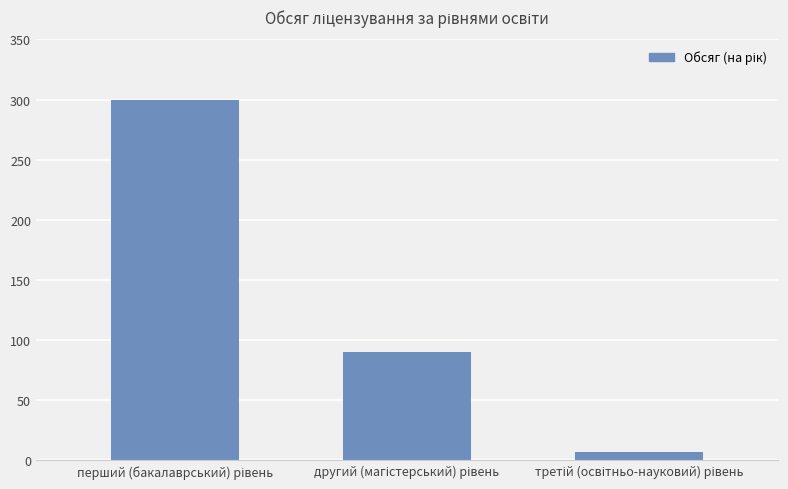

How many values are between 7 and 300?

3